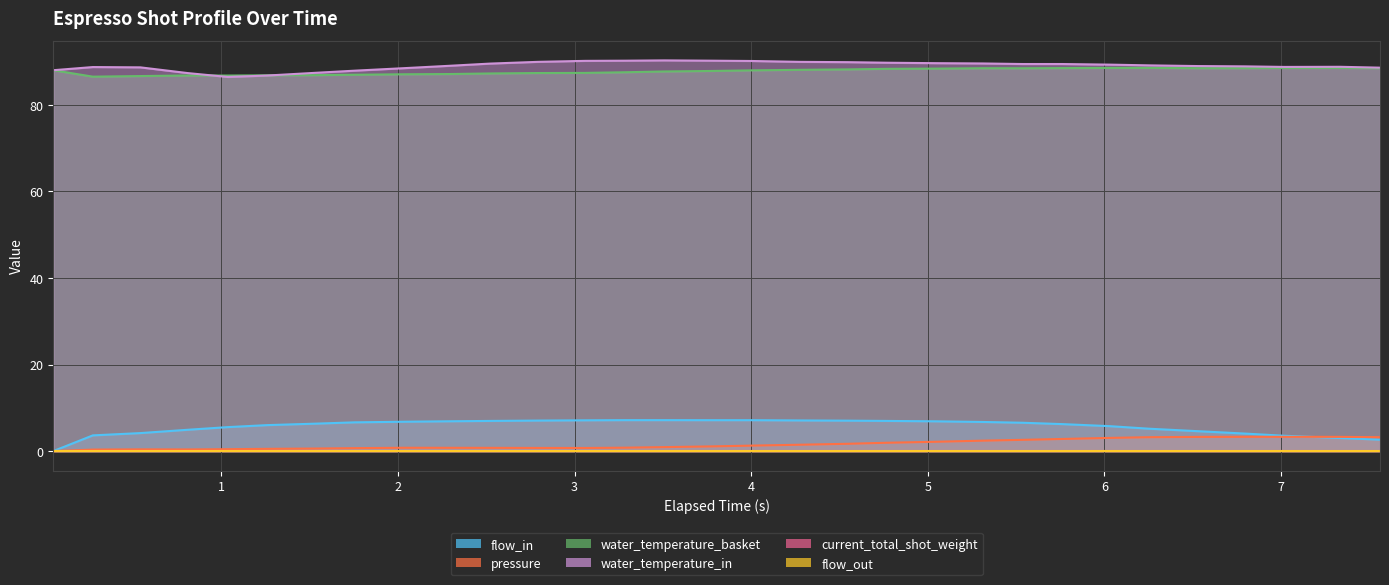

What is the label of the 27th point from the left?

6.529